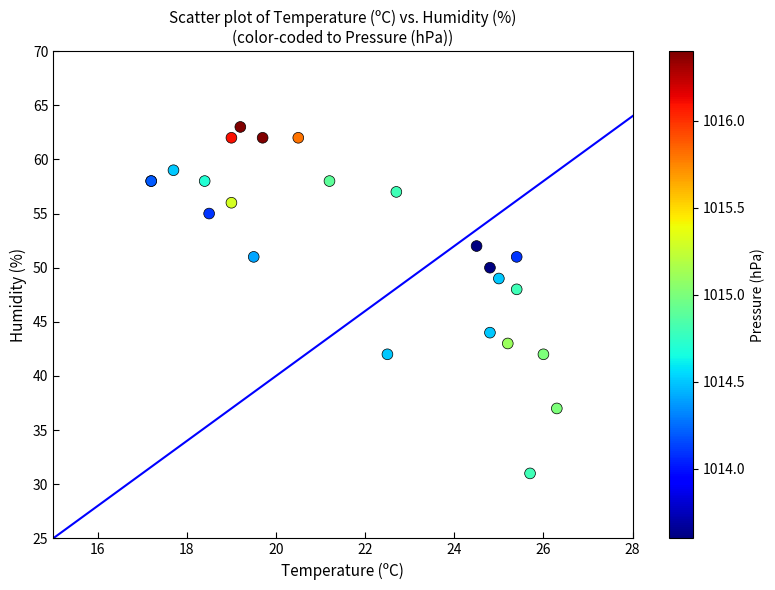

What Y value in the scatter plot is closest to 47?

48